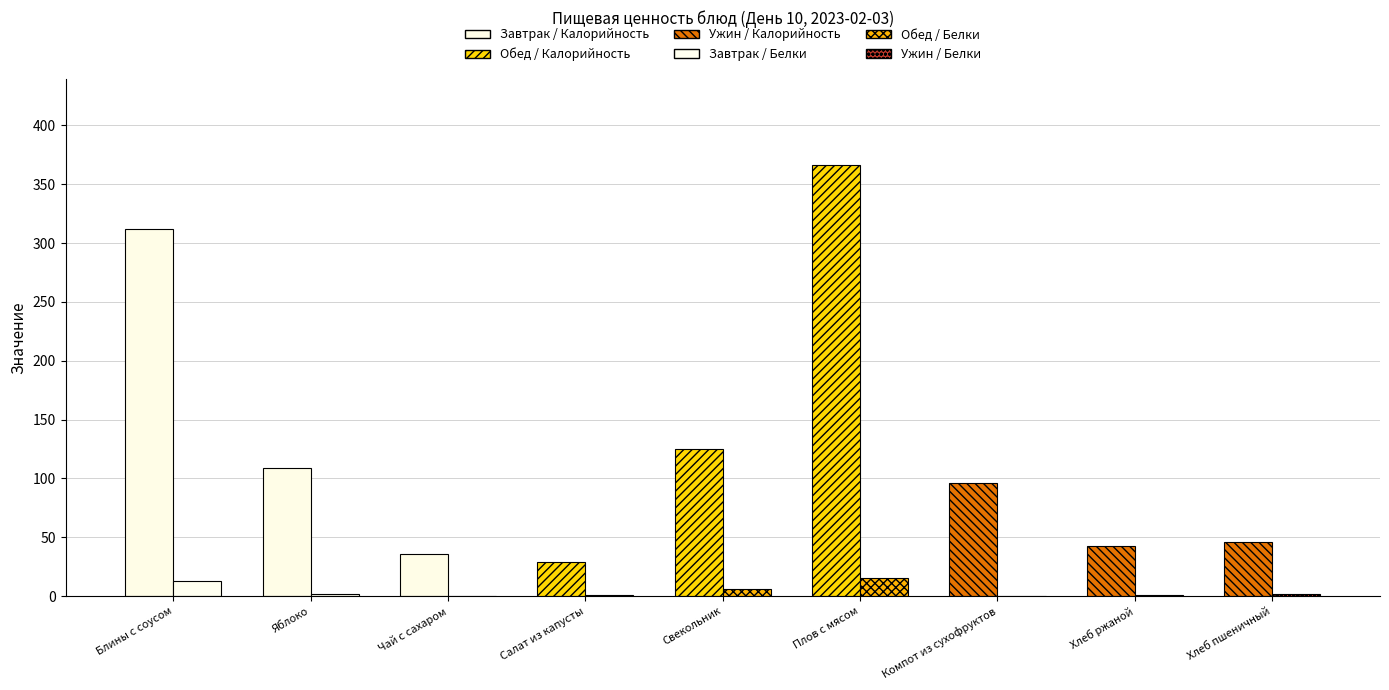

Where does the Калорийность series first go above 96?

Блины с соусом